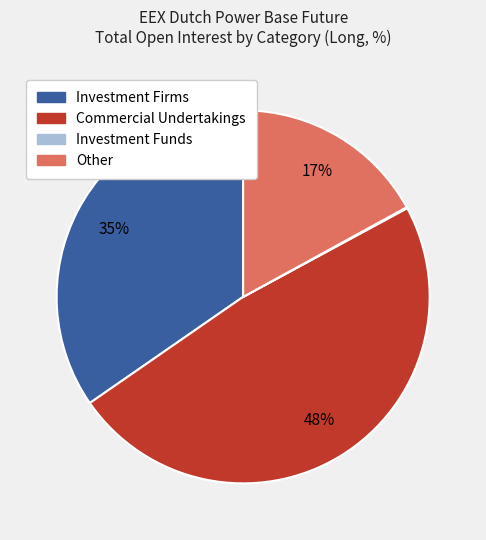

Is it true that Other is 3% of the pie?

False